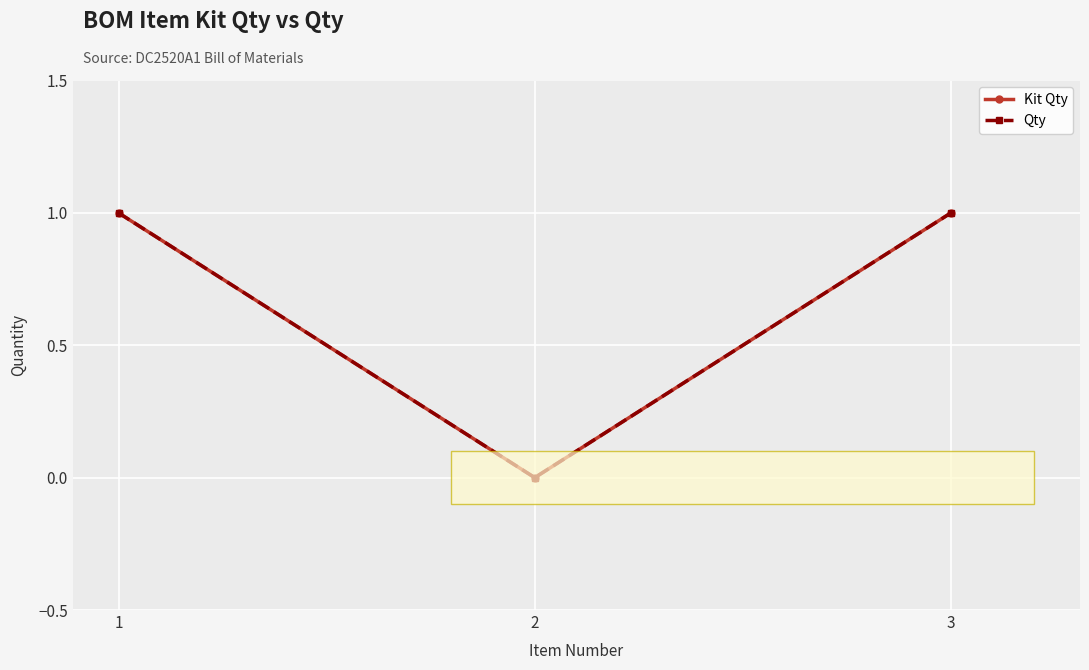

How many lines are shown in the chart?

2